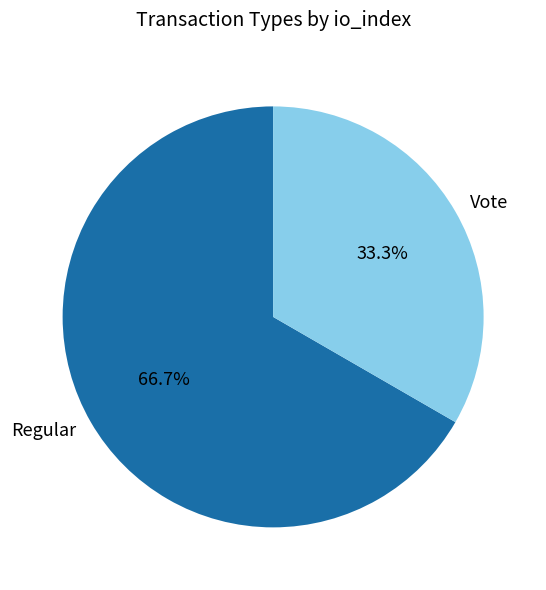

The Regular slice represents 78% of the pie. True or false?

False